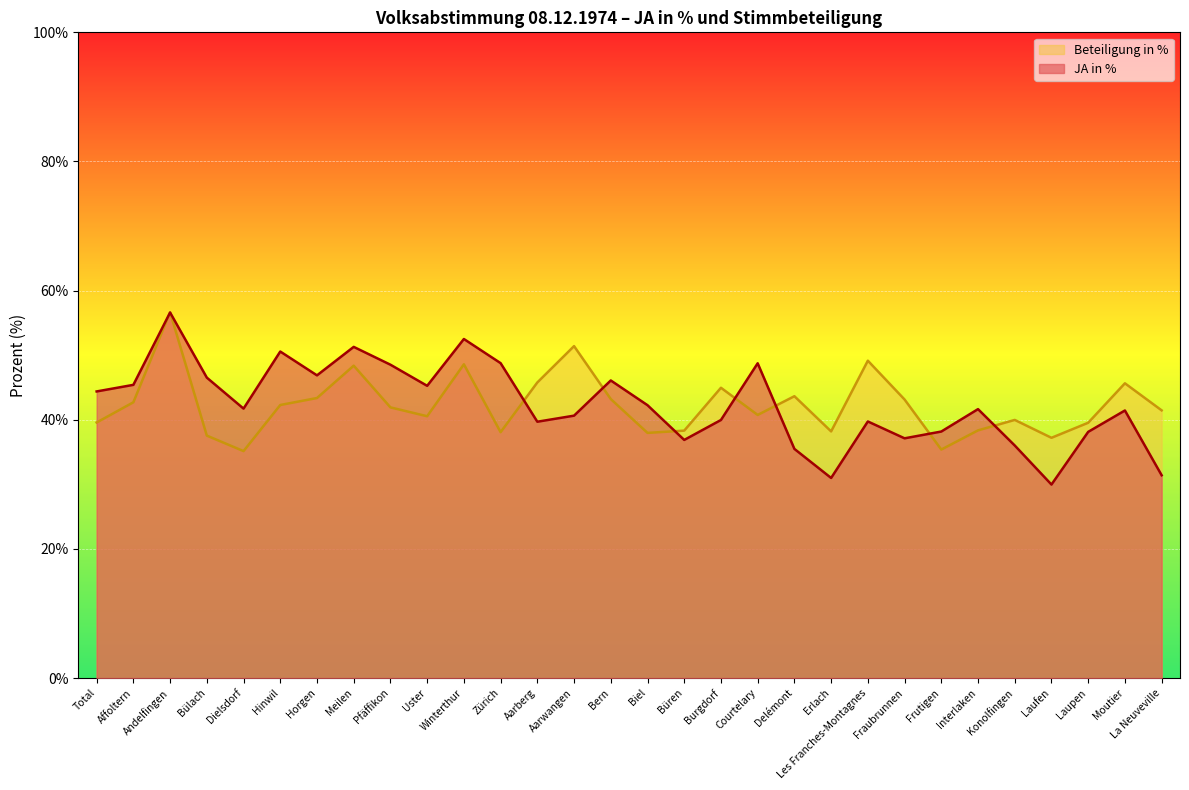

What is the average value of the Beteiligung in % series?

42.3